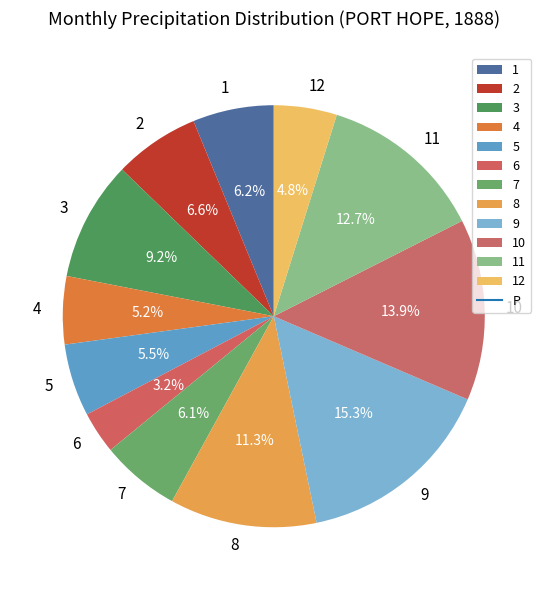

Count the number of slices in the pie.

12